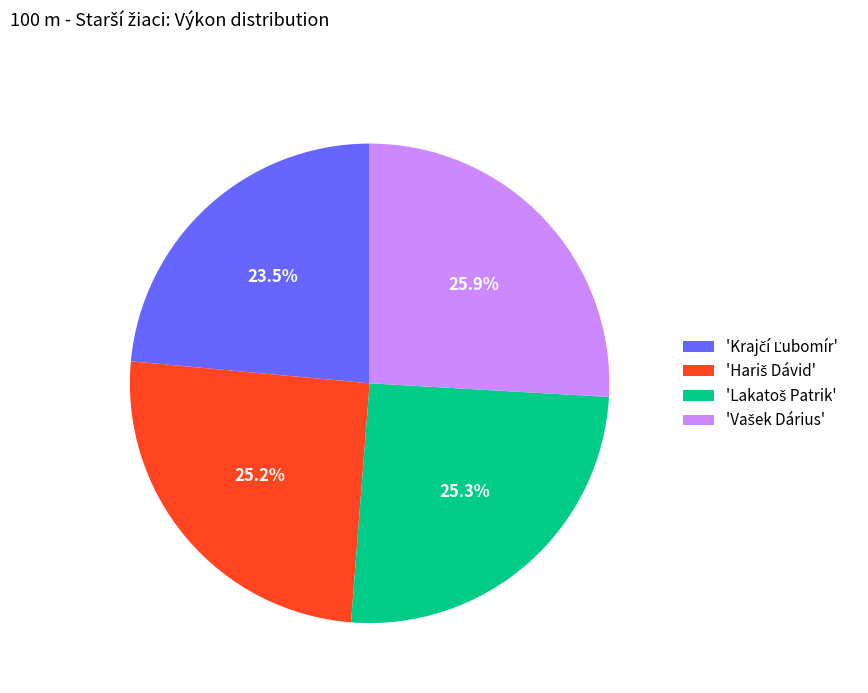

Does any single category account for the majority?

No